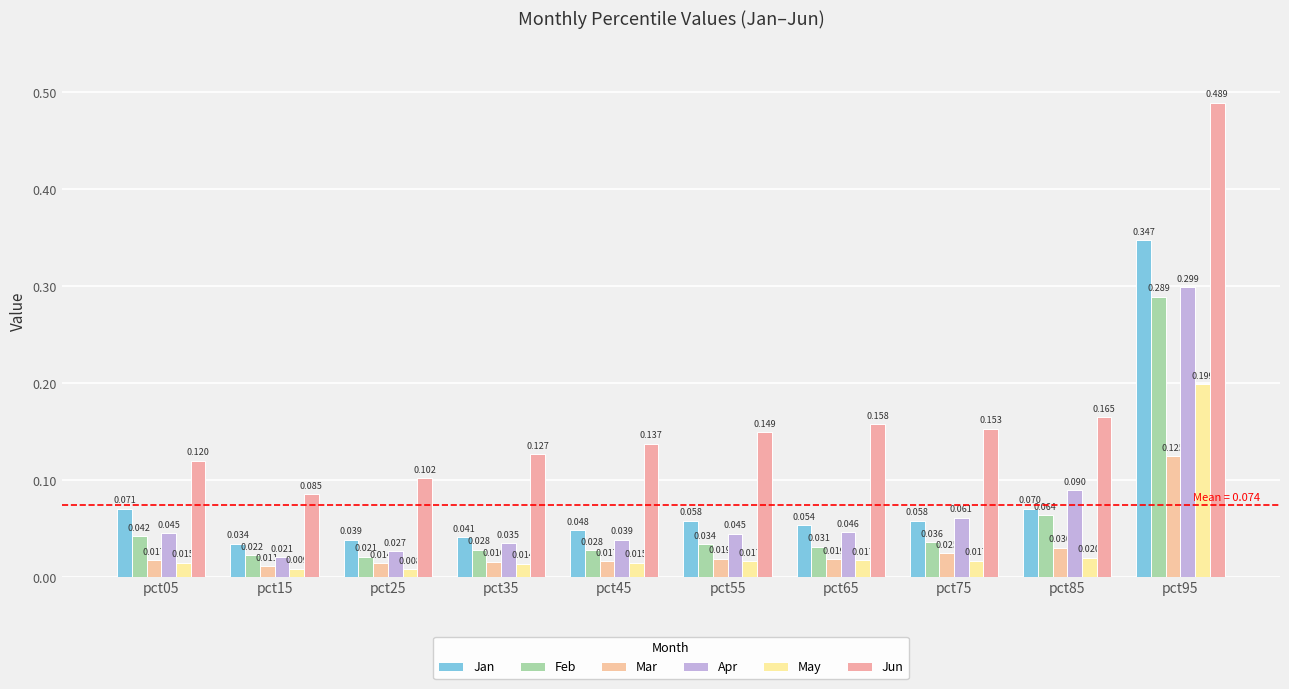

How many distinct data groups are displayed?

6